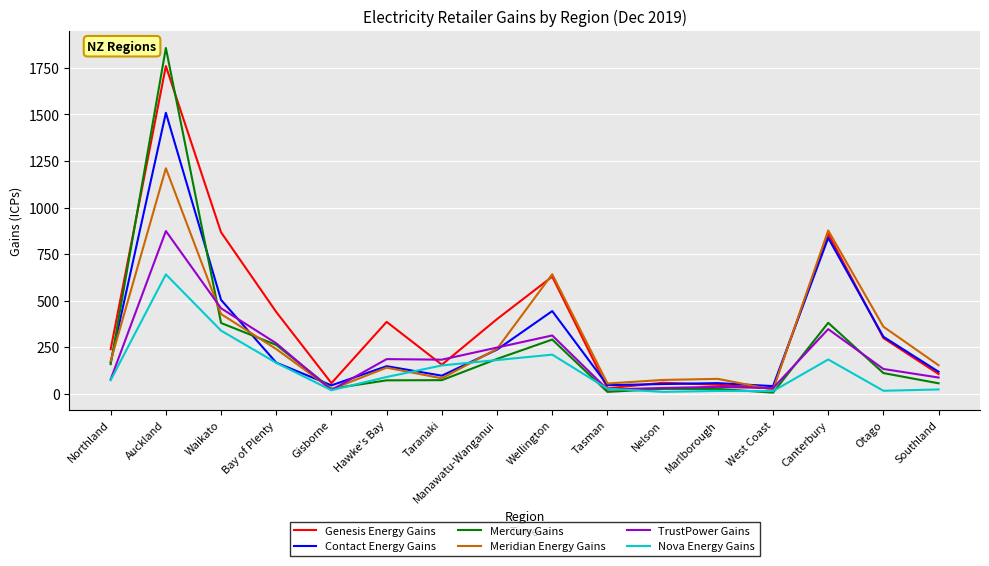

What is the approximate value of Meridian Energy Gains at Waikato?

428